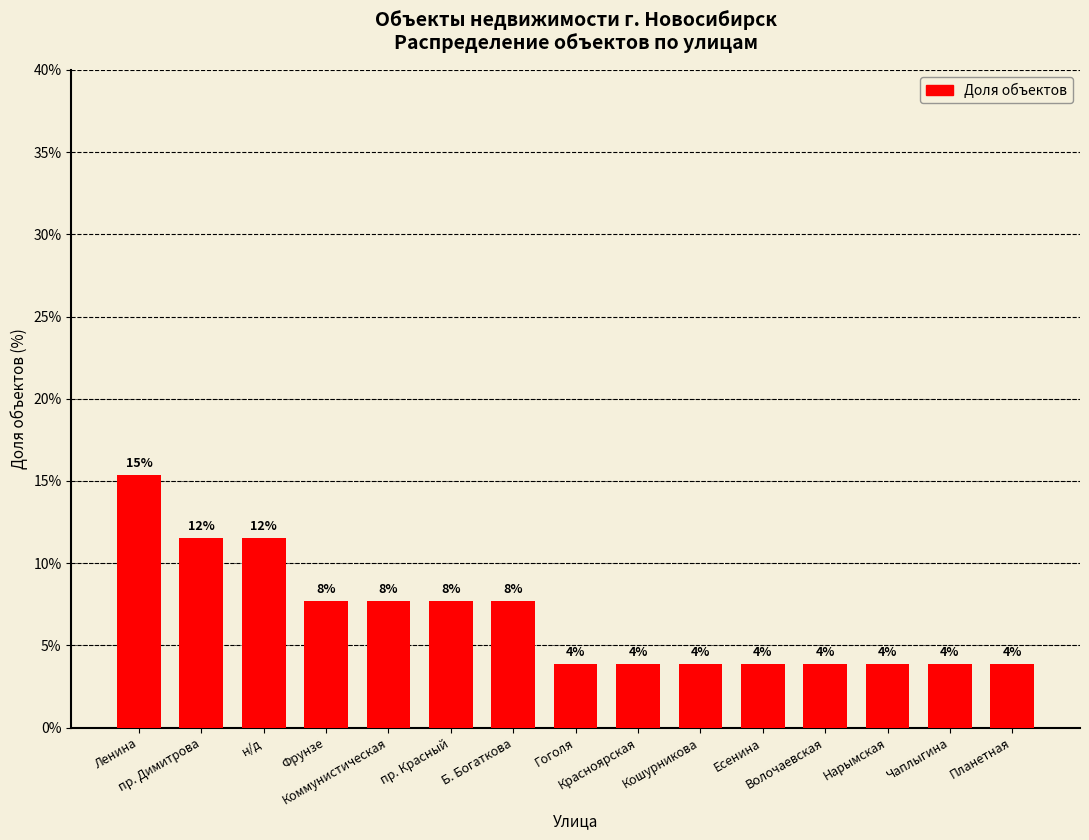

Reading left to right, list all the values displayed in this chart.

Ленина=15.4	пр. Димитрова=11.5	н/д=11.5	Фрунзе=7.7	Коммунистическая=7.7	пр. Красный=7.7	Б. Богаткова=7.7	Гоголя=3.8	Красноярская=3.8	Кошурникова=3.8	Есенина=3.8	Волочаевская=3.8	Нарымская=3.8	Чаплыгина=3.8	Планетная=3.8